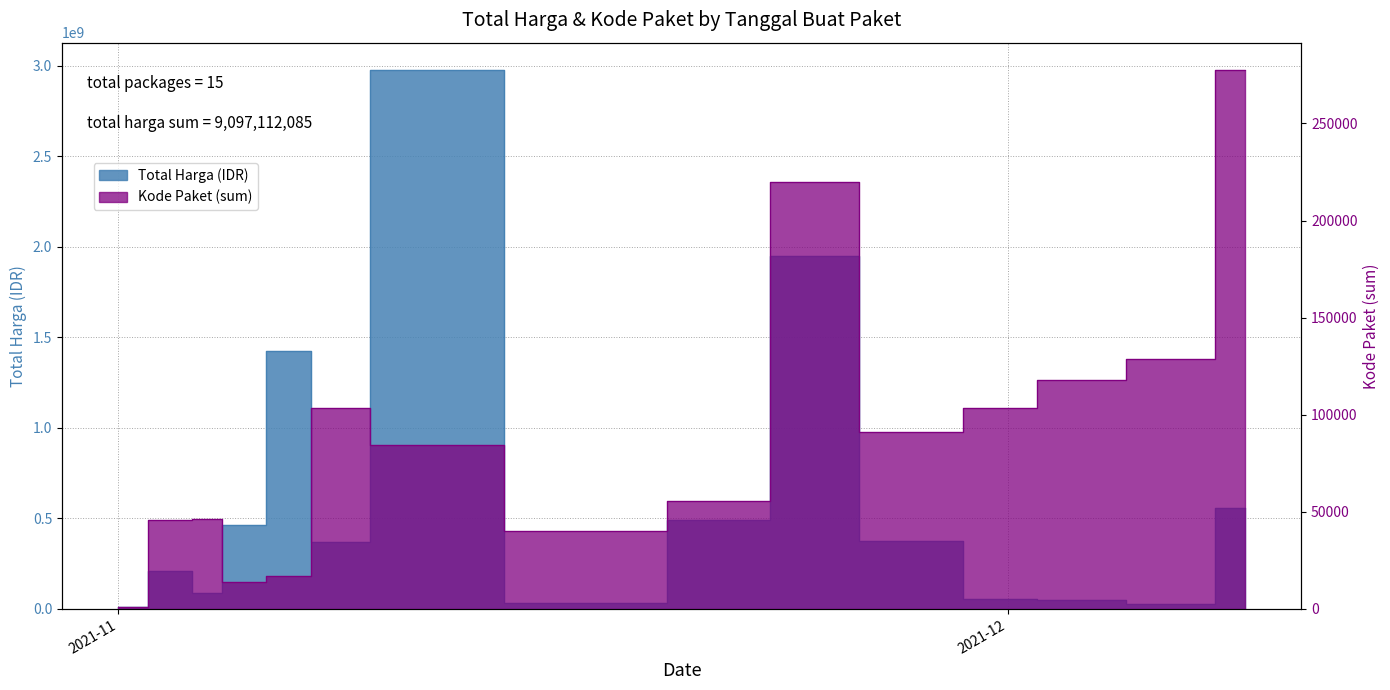

Which label corresponds to the largest value in the chart?

2021-11-11